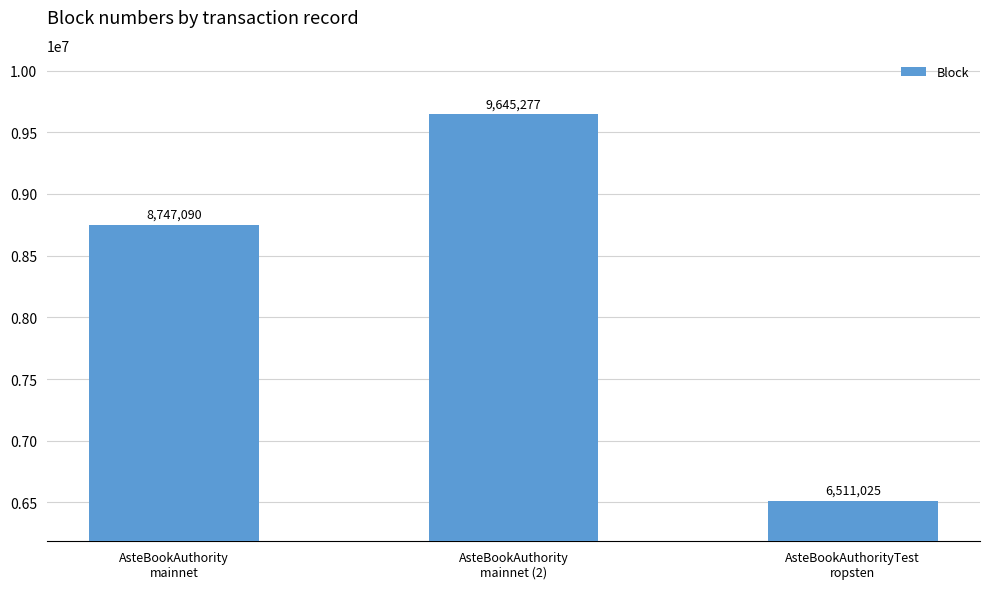

What is the value of the 2nd bar from the left?

9645277